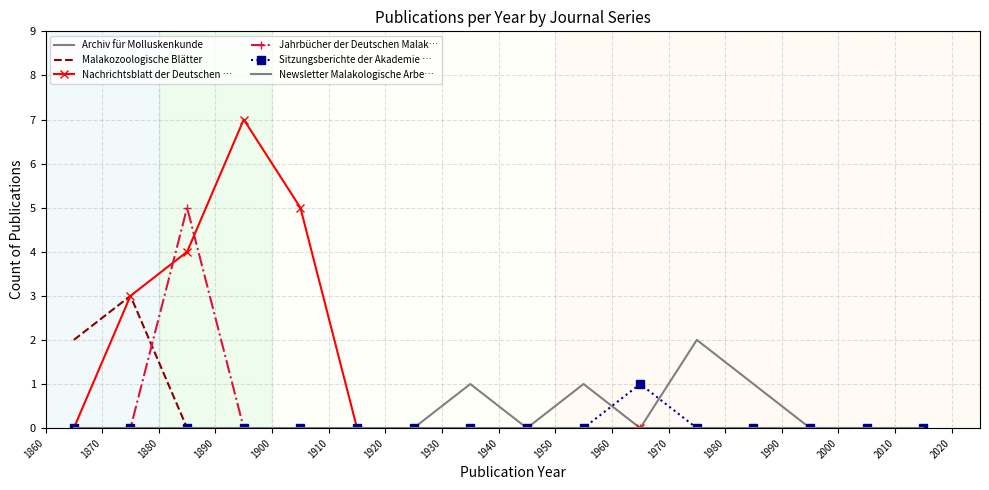

True or false: Nachrichtsblatt der Deutschen … and Malakozoologische Blätter intersect in this chart.

False